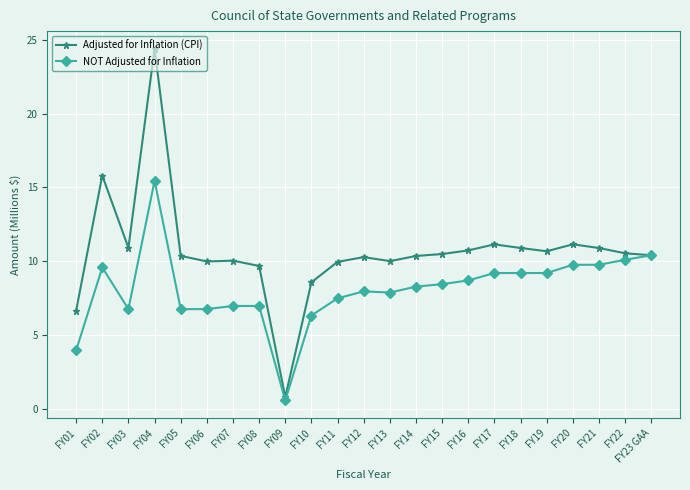

At which category does NOT Adjusted for Inflation reach its first local peak?

FY02